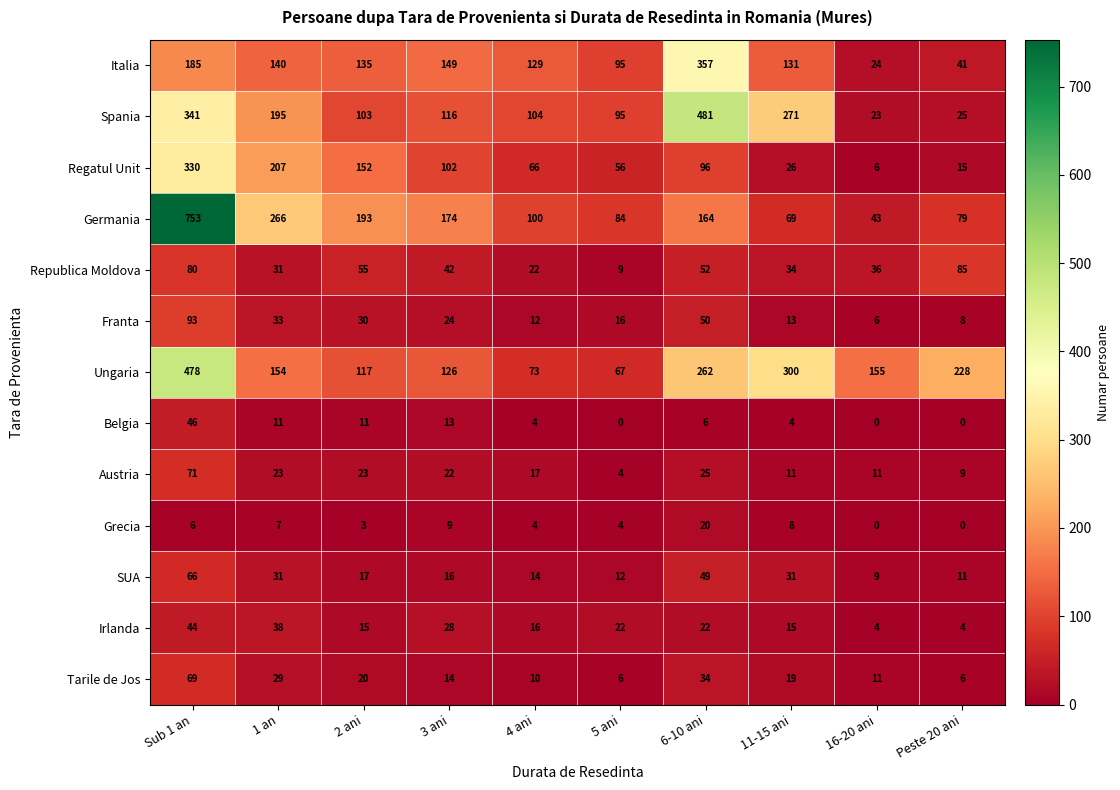

Read the Grecia value at 6-10 ani, to the nearest 10.

20